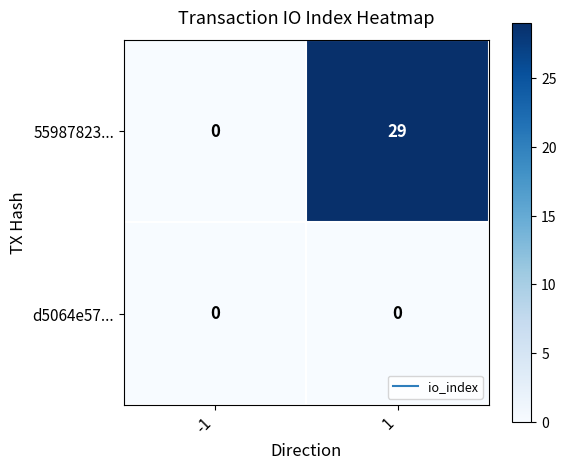

Rank the series by their maximum value, from lowest to highest.

d5064e57..., 55987823...